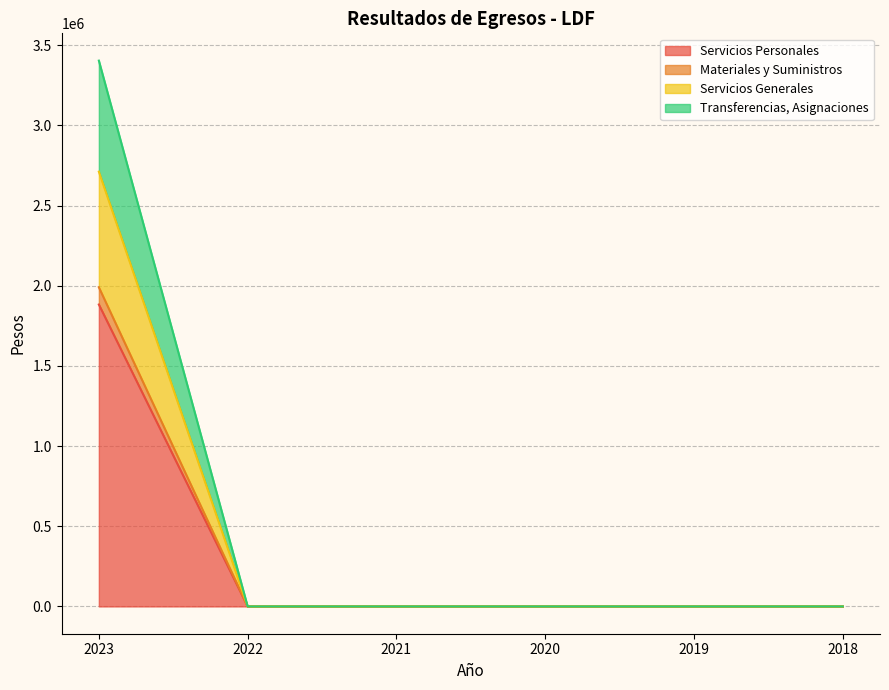

Does the chart display data point markers on the line(s)?

No